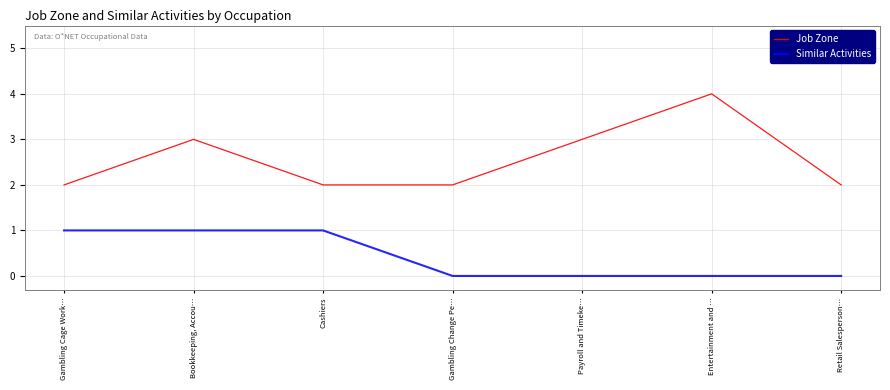

The Job Zone series shows 2 at Gambling Cage Work…. True or false?

True